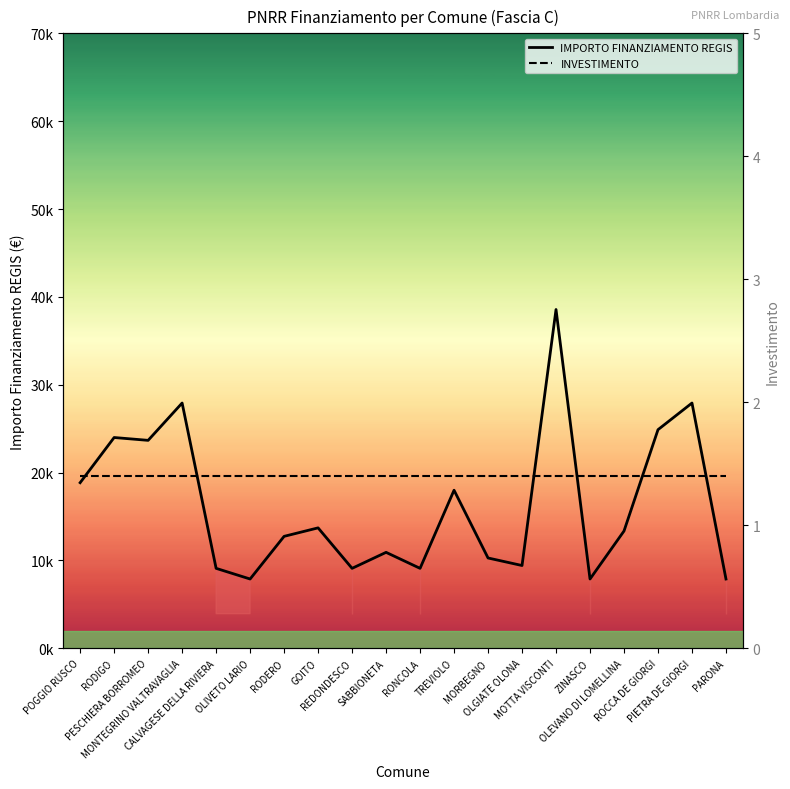

Which has a higher value, RONCOLA or OLEVANO DI LOMELLINA?

OLEVANO DI LOMELLINA